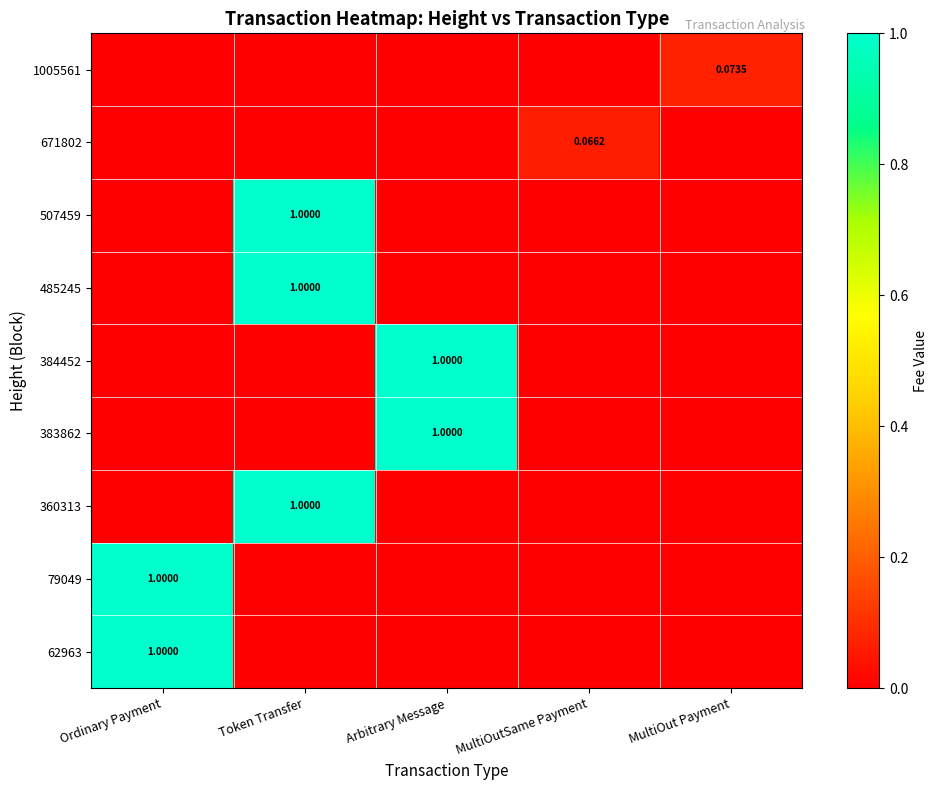

Is it true that 79049 equals 0.5 at MultiOut Payment?

False